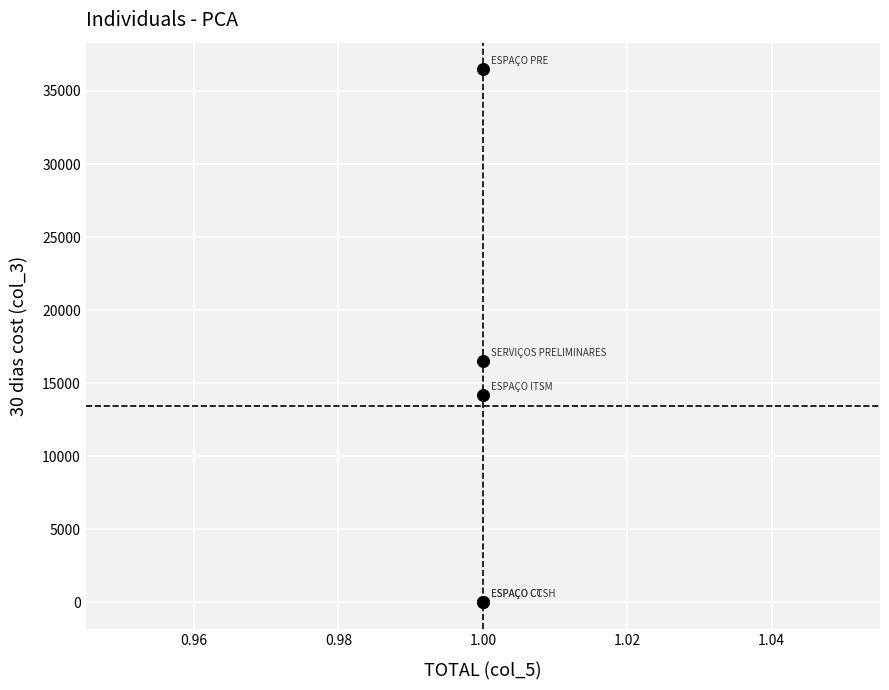

What Y value in the scatter plot is closest to 18240?

16498.4